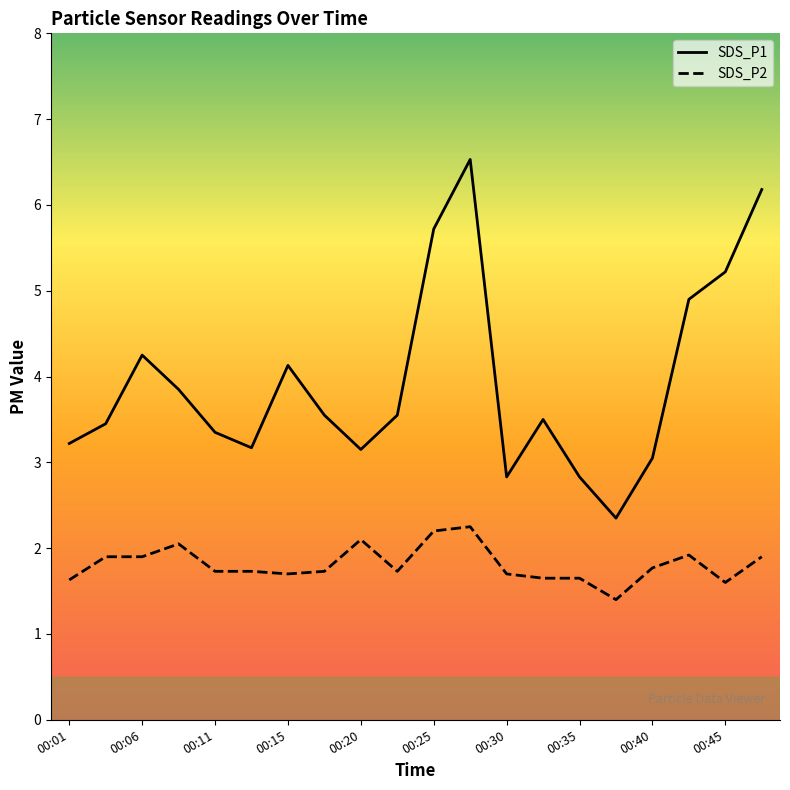

Does the chart have visible grid lines?

No